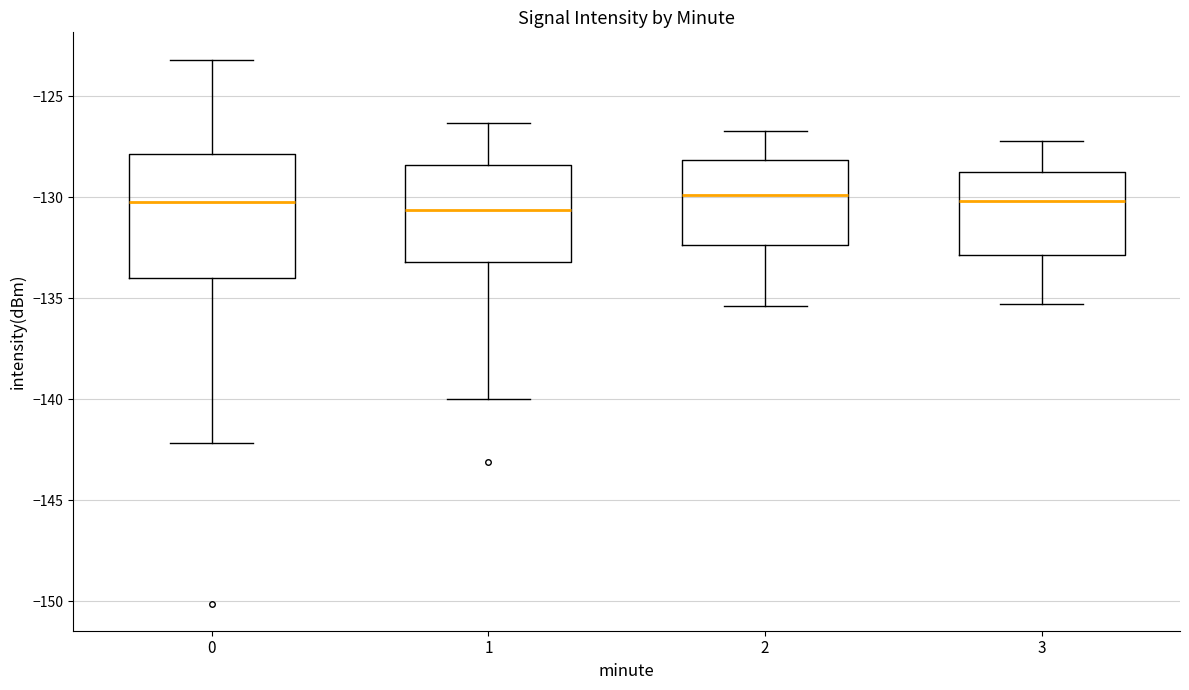

Which box is the tallest, from its lower edge to its upper edge?

0